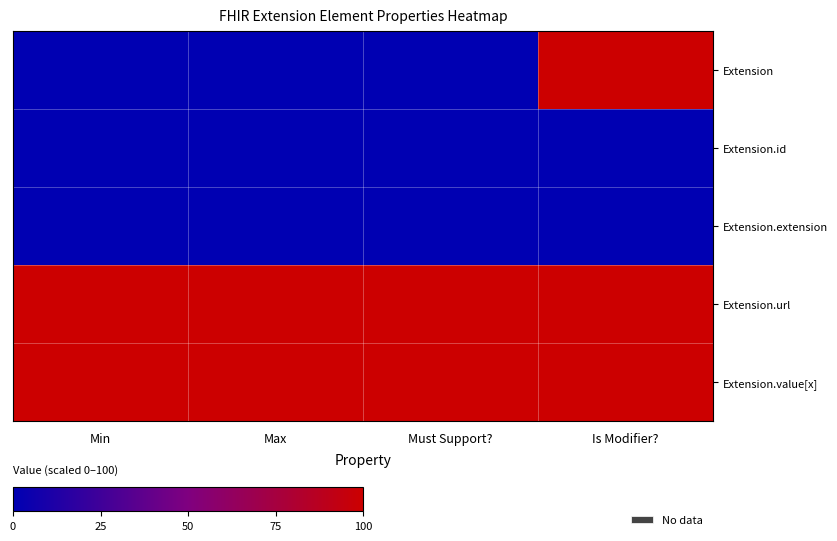

Which series has the largest range (max minus min)?

Extension